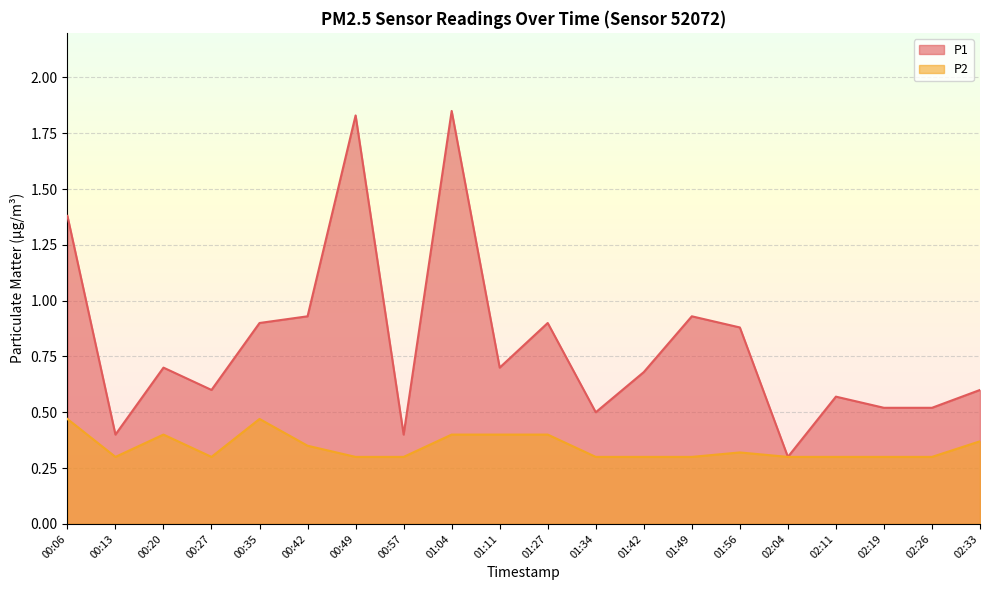

What is the average value of the P1 series?

0.8